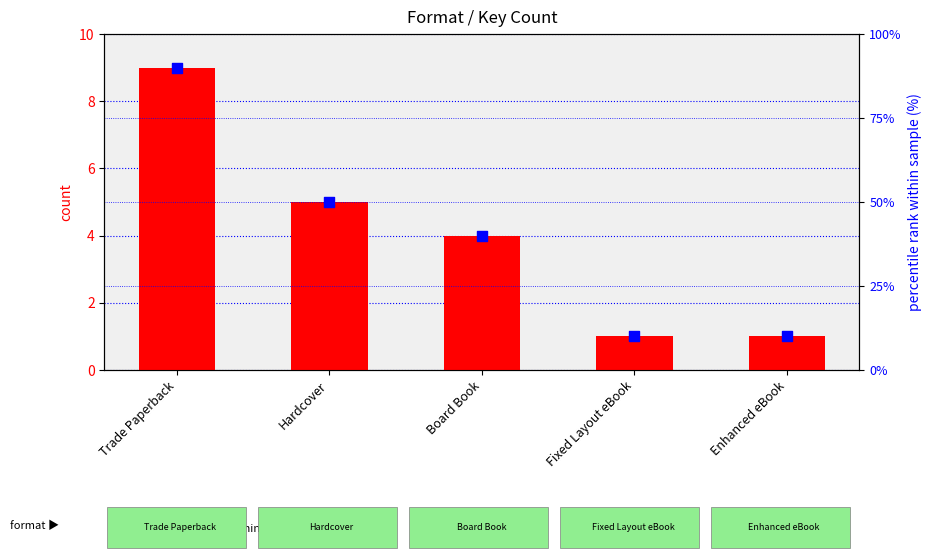

What is the total value across all series at Enhanced eBook?

11